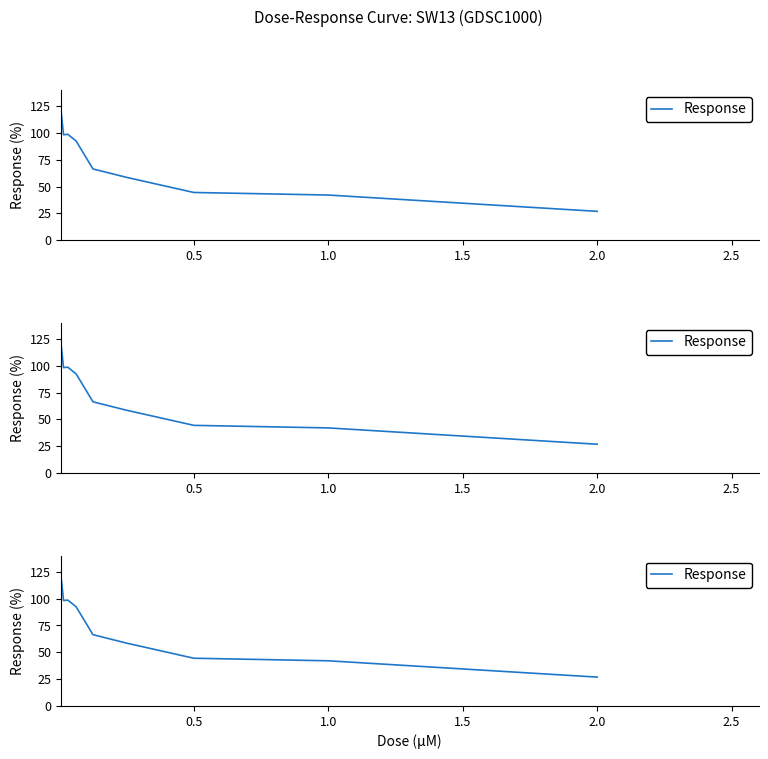

How many values are below 66?

4